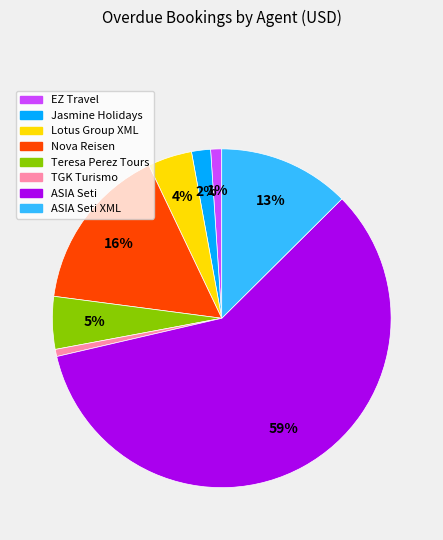

How many segments does this pie chart have?

8